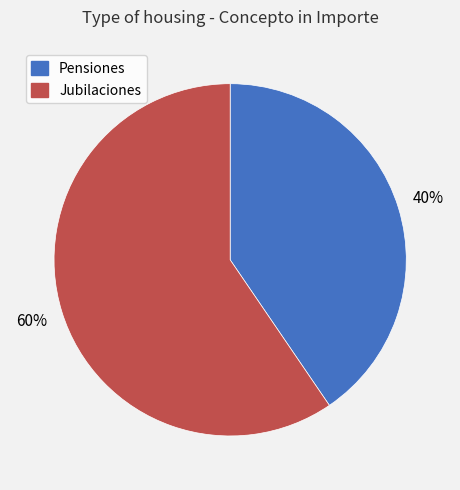

What percentage is the Jubilaciones slice, to the nearest percent?

60%